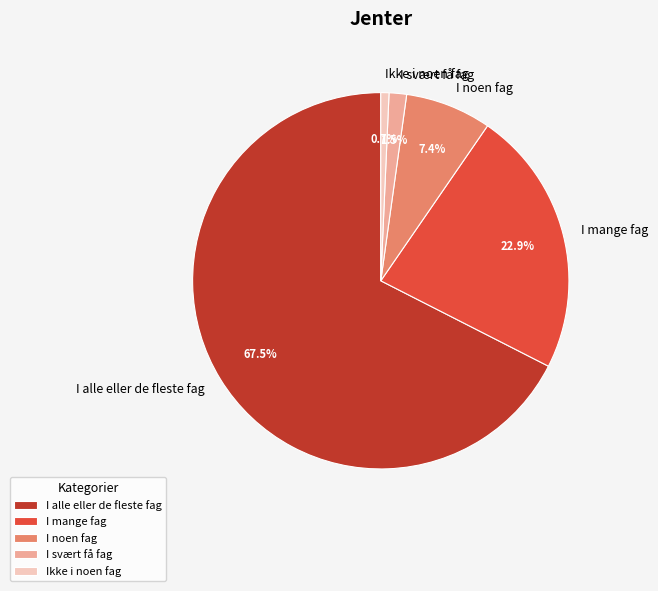

Which slice is the largest?

I alle eller de fleste fag